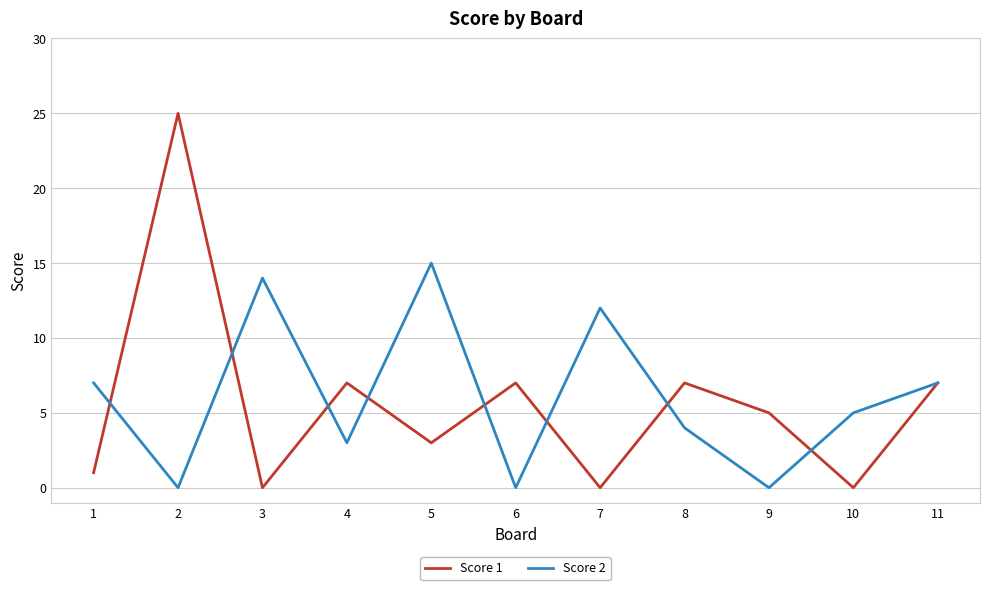

What is the highest value of the Score 2 series?

15